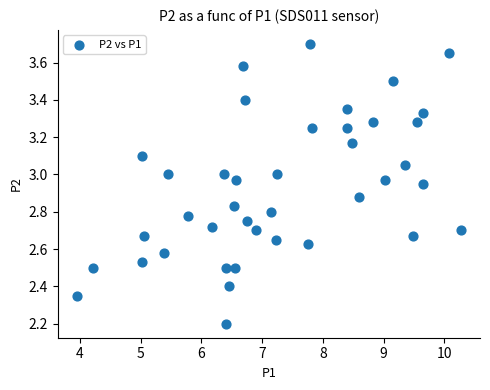

What is the range of X values (max minus min)?

6.3